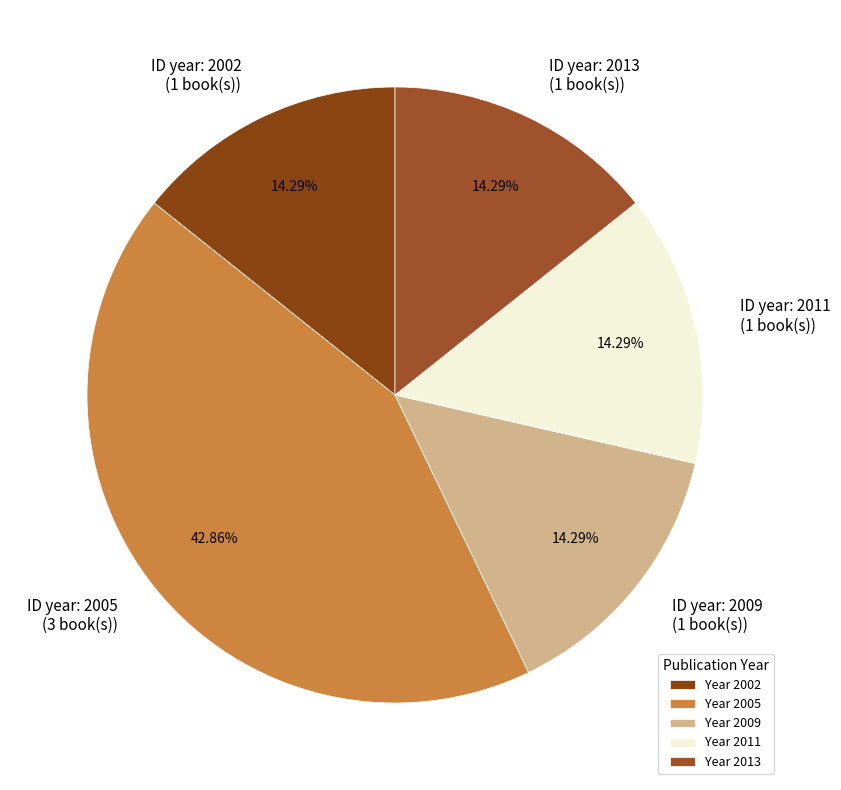

Is ID year: 2009 (1 book(s)) the majority of the pie?

No